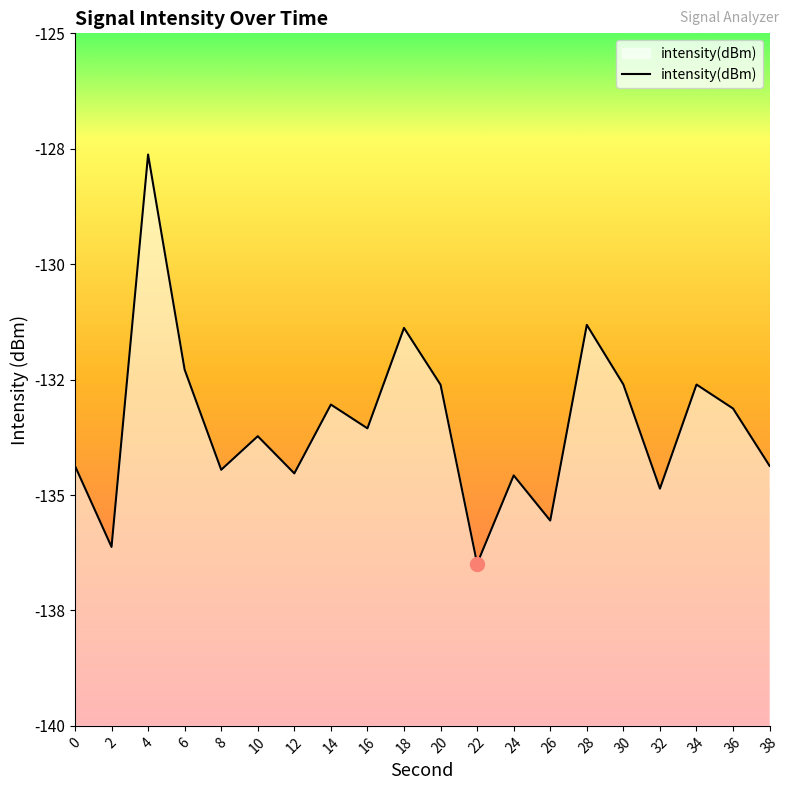

What is the value of the 15th point from the left?

-131.3